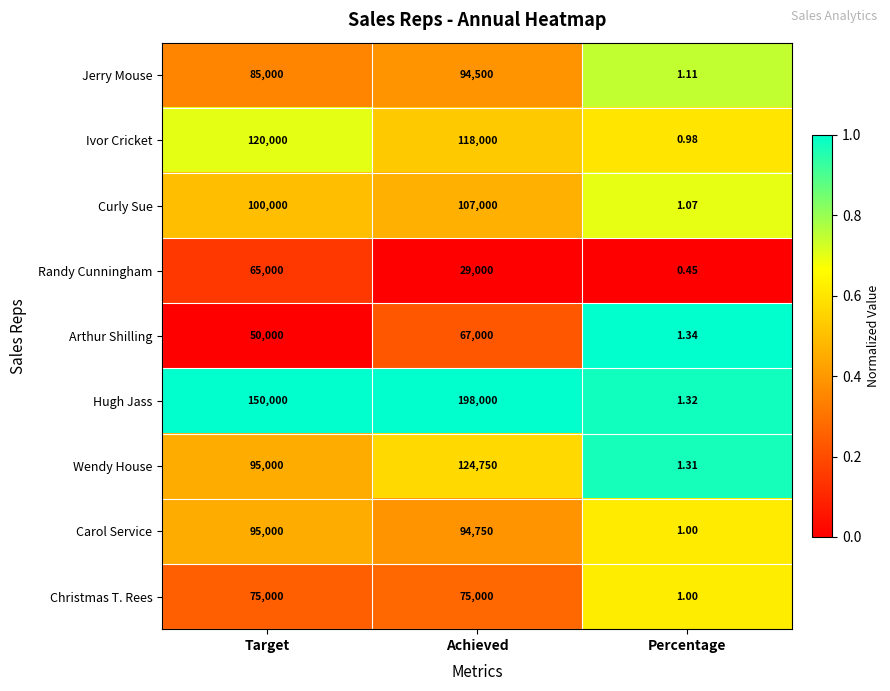

Between Target and Achieved, which series saw the biggest shift?

Hugh Jass